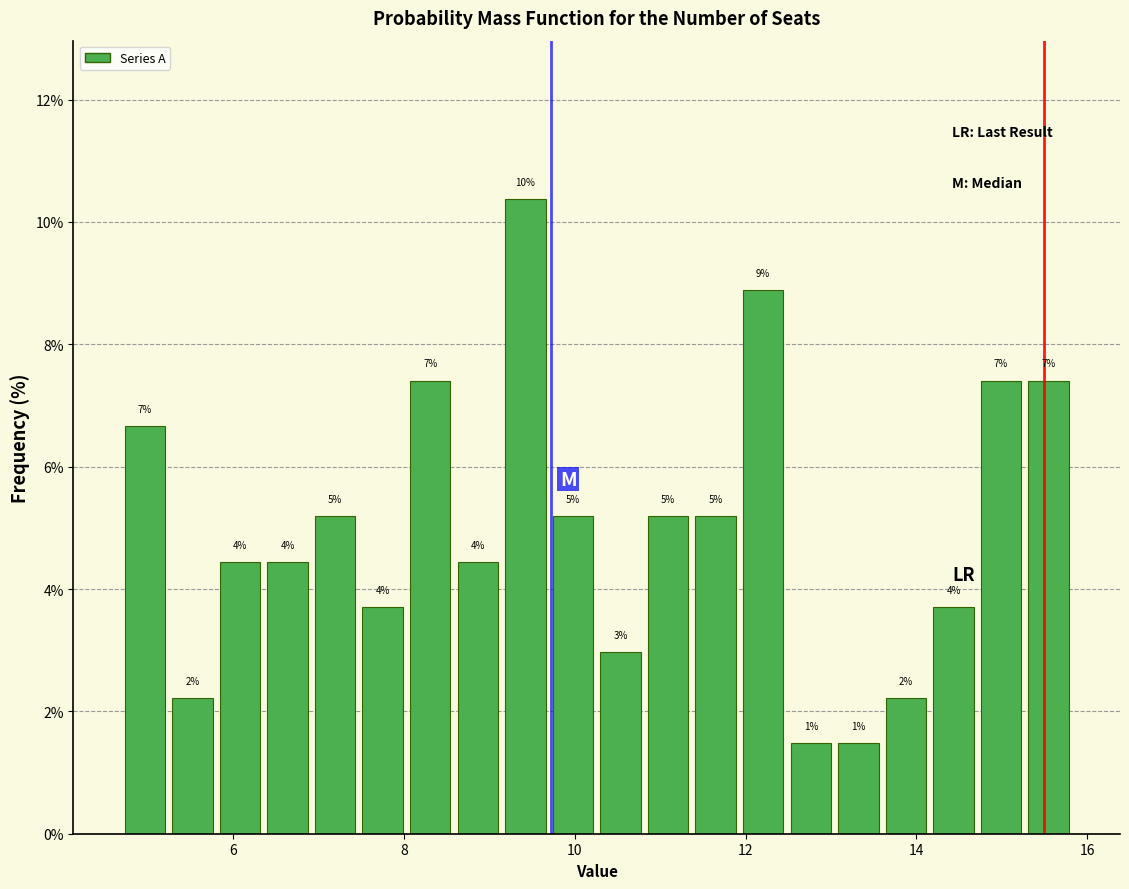

Read against the x-axis, roughly where is the centre of the tallest bar?

9.4